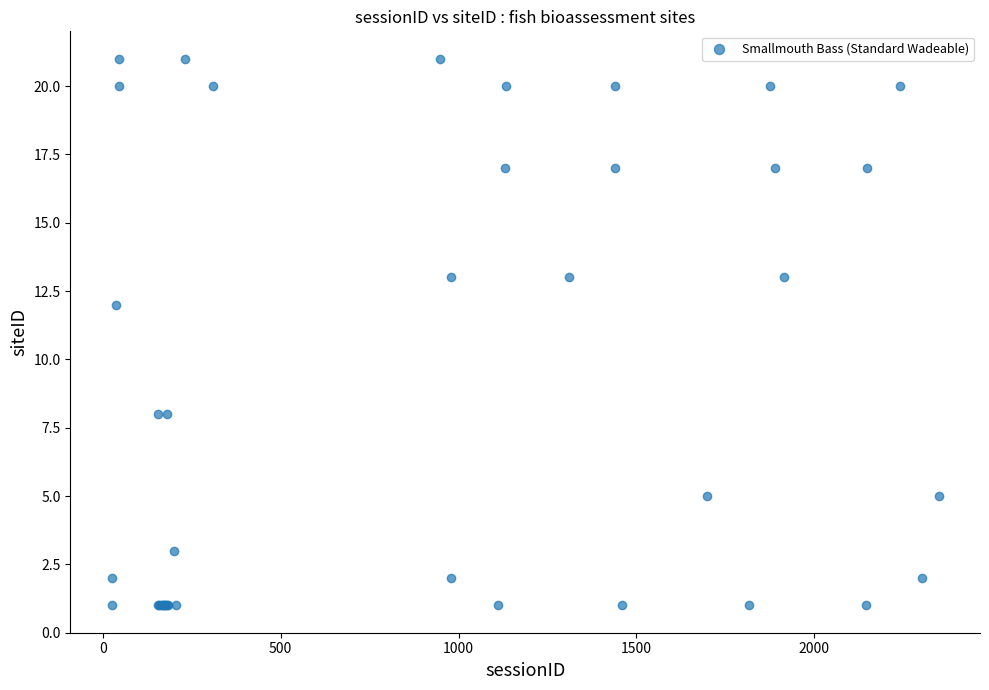

What Y value in the scatter plot is closest to 11?

12